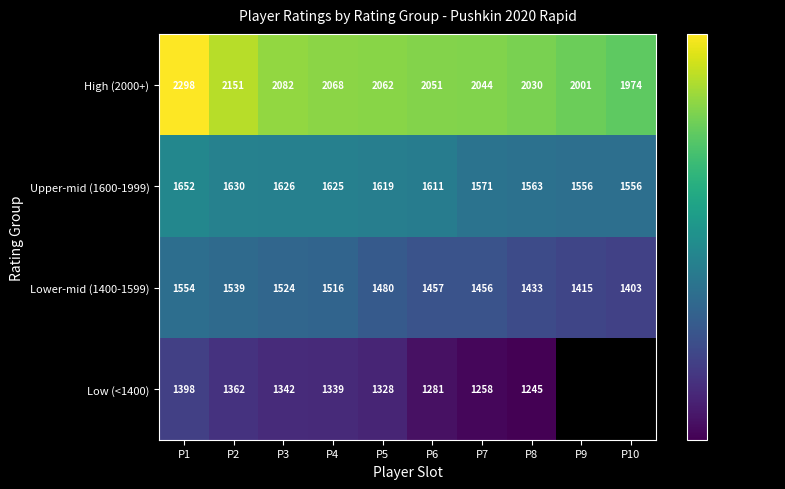

At which category does the chart reach its peak across all series?

P1